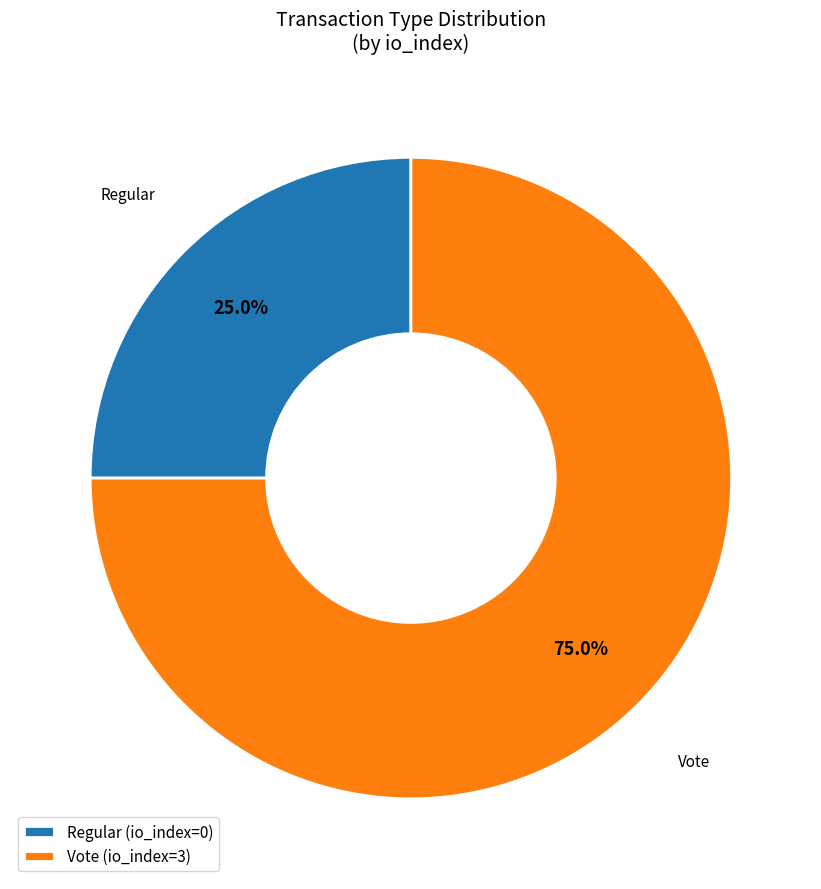

How many segments does this pie chart have?

2